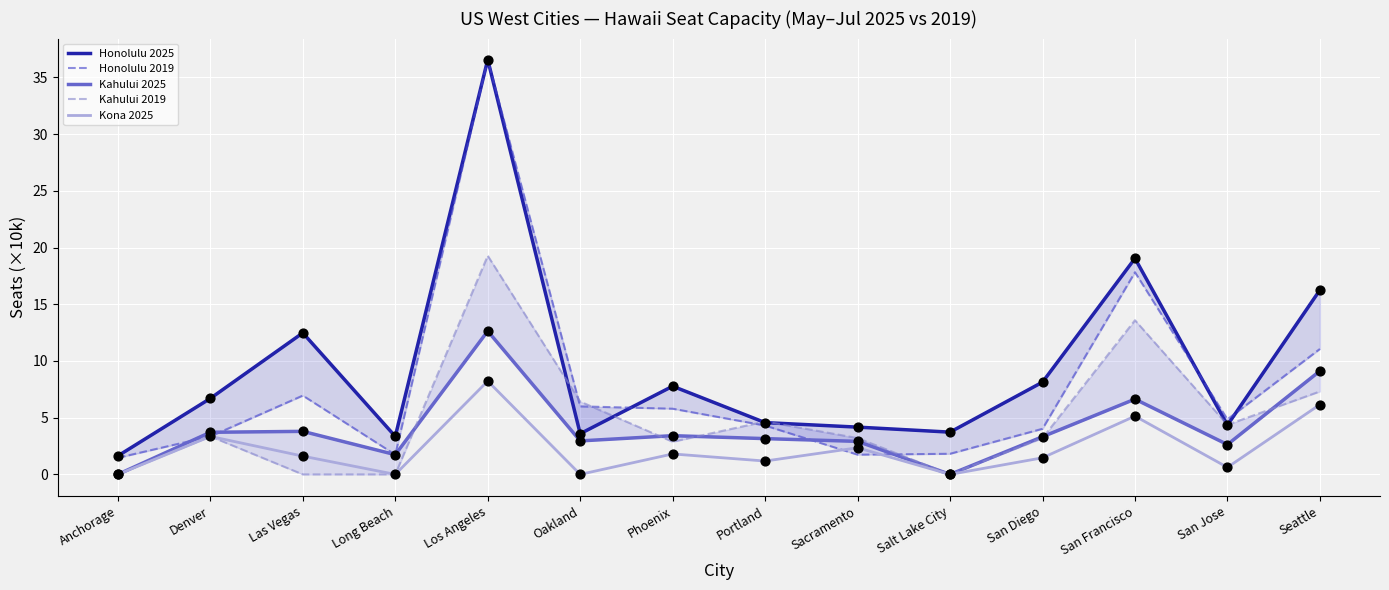

Which series has the largest total across all categories?

Honolulu 2025